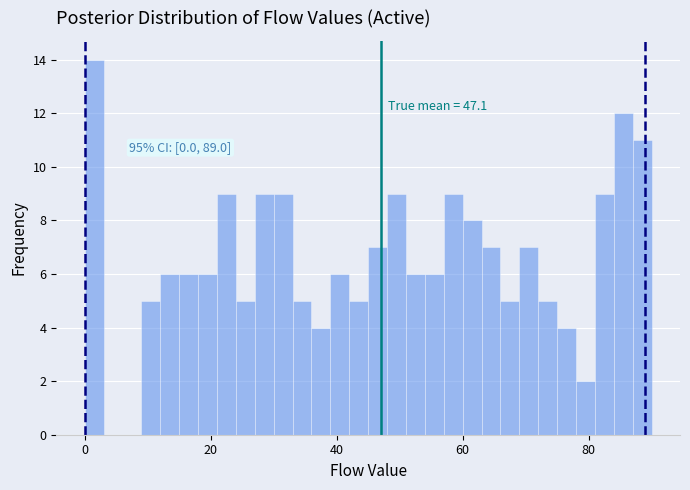

Around what value on the x-axis is the tallest bar? Give the approximate position of its centre, as read against the axis.

2